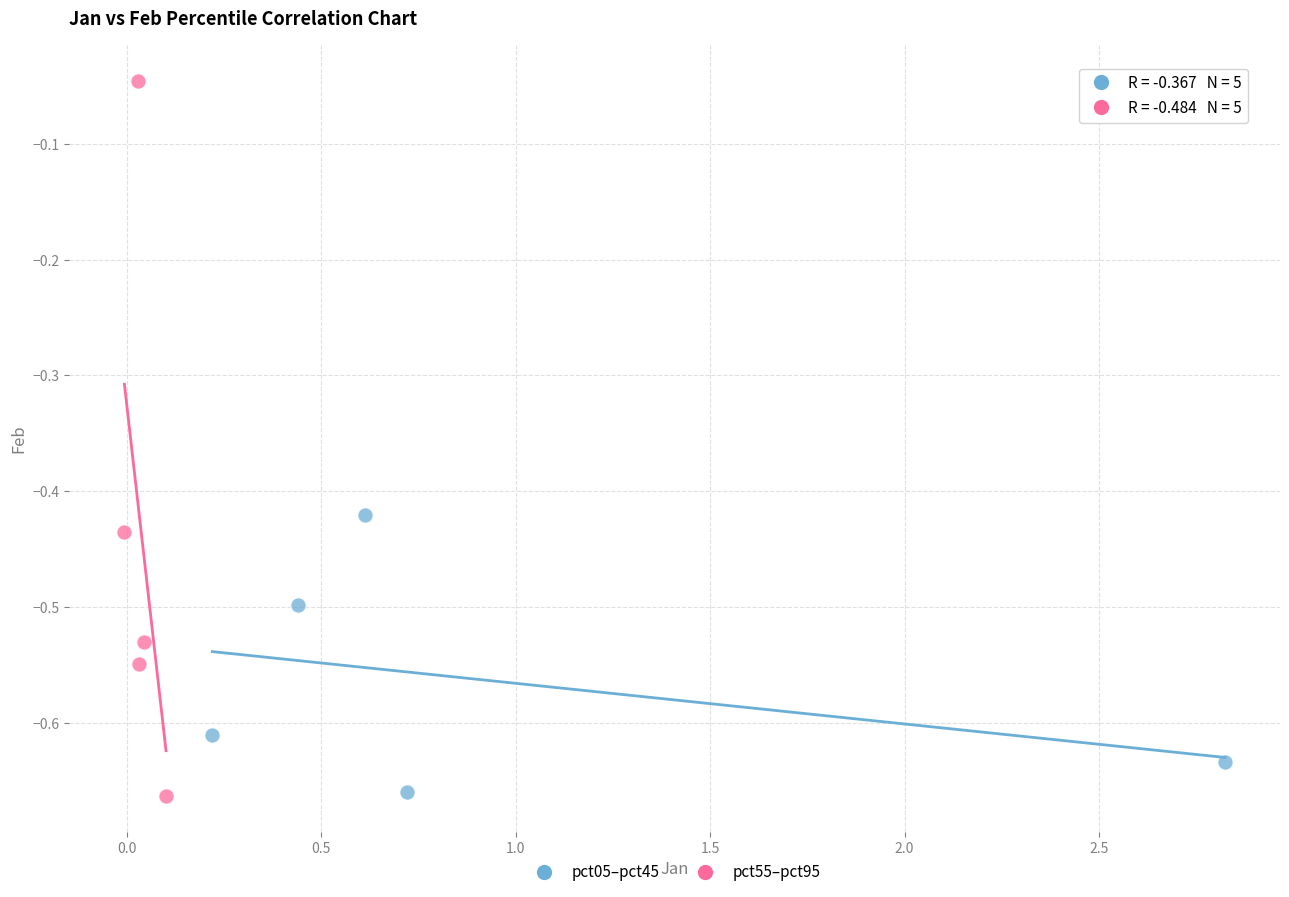

What are all the series names shown in the legend?

pct05–pct45, pct55–pct95